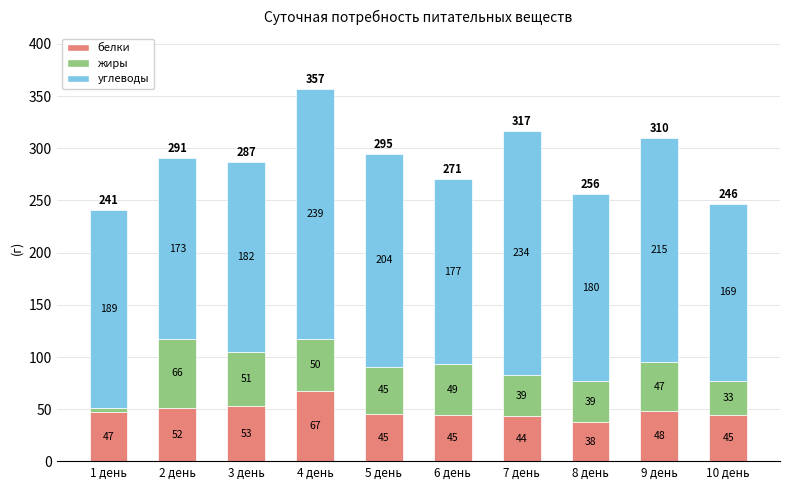

Count the number of data series in this chart.

3